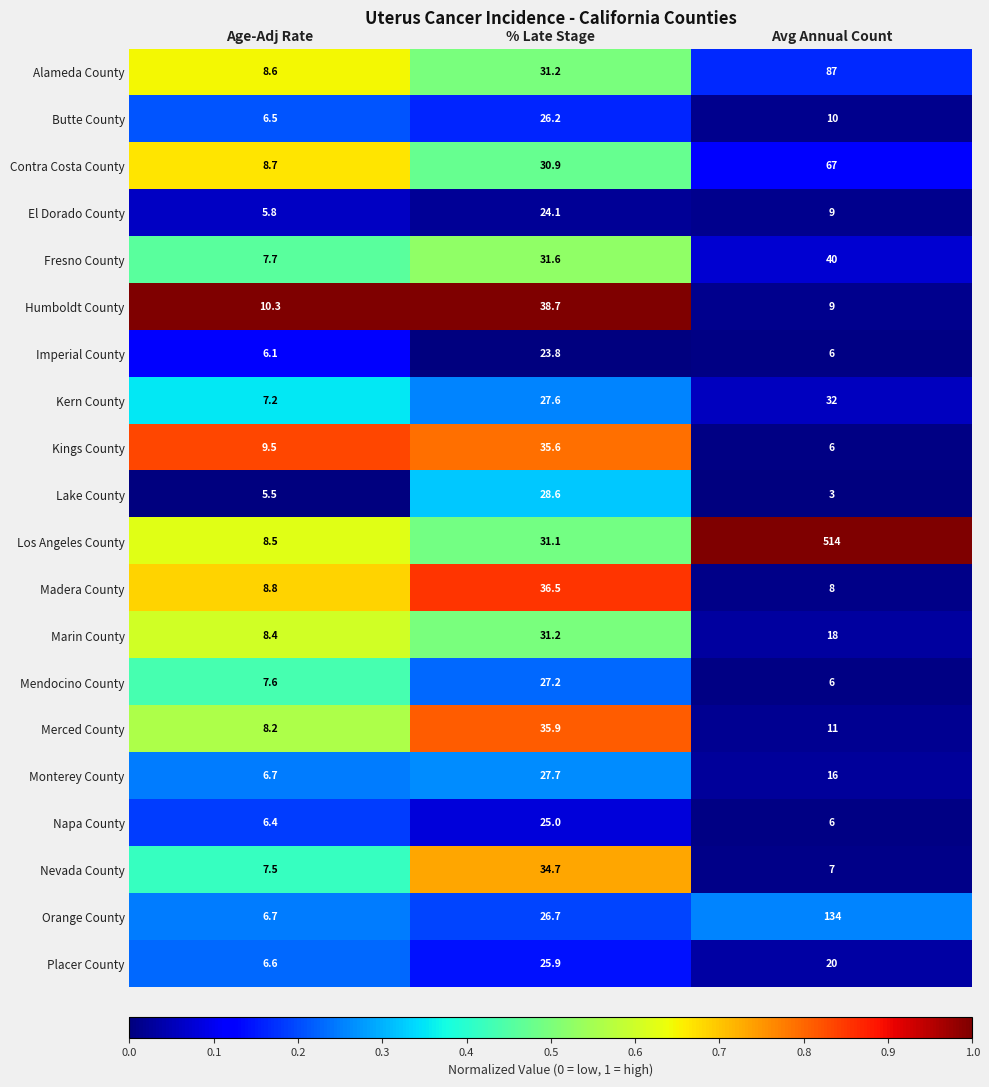

Which series has the largest total across all categories?

Los Angeles County